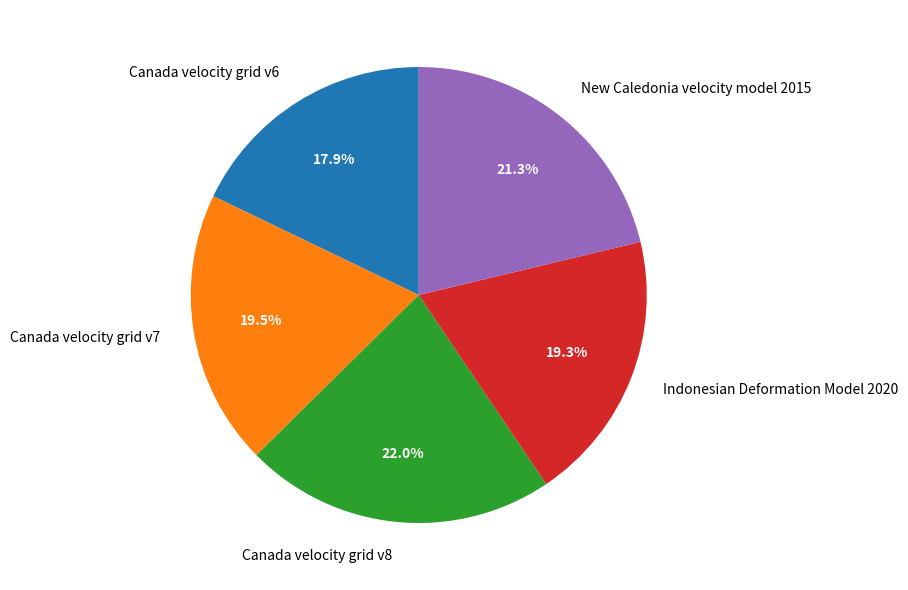

What is the total percentage of Canada velocity grid v8 and New Caledonia velocity model 2015?

43.3%